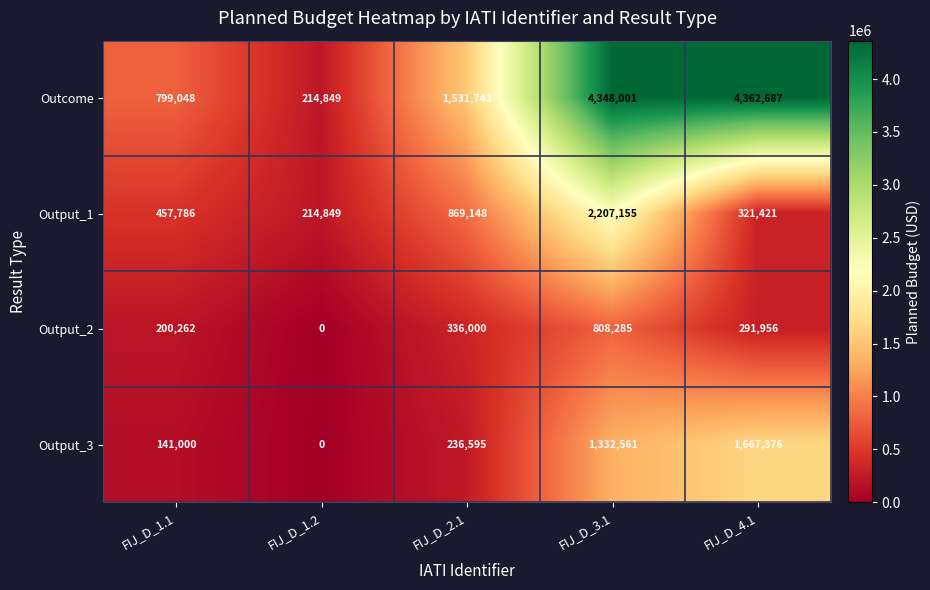

Read the Output_2 value at FIJ_D_2.1, to the nearest 50.

336000